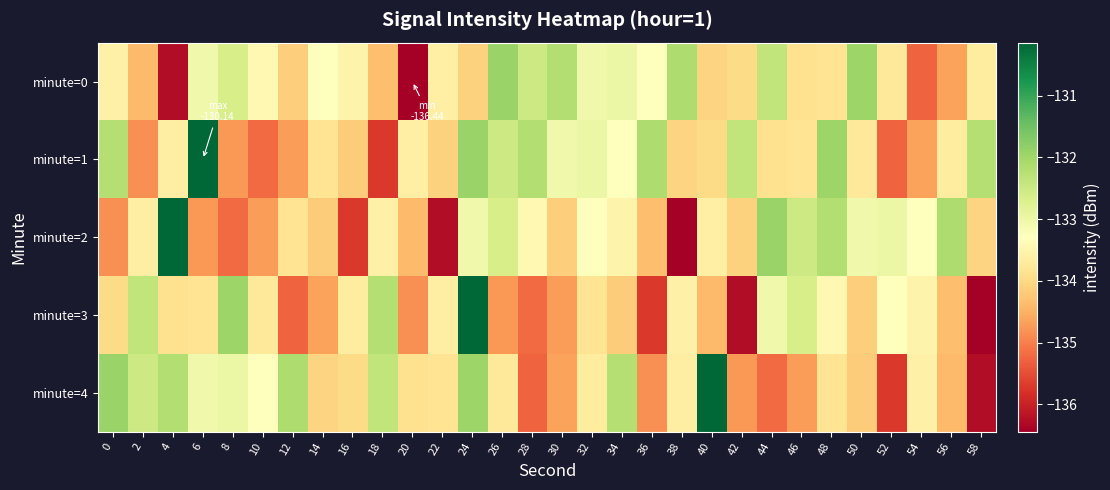

At which category does the chart reach its minimum across all series?

20